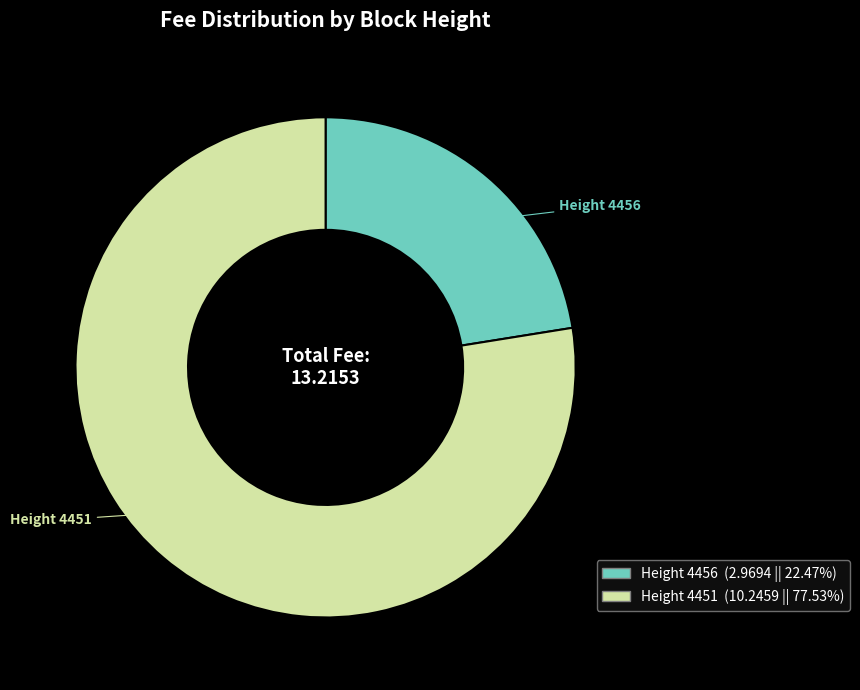

Does any single category account for the majority?

Yes